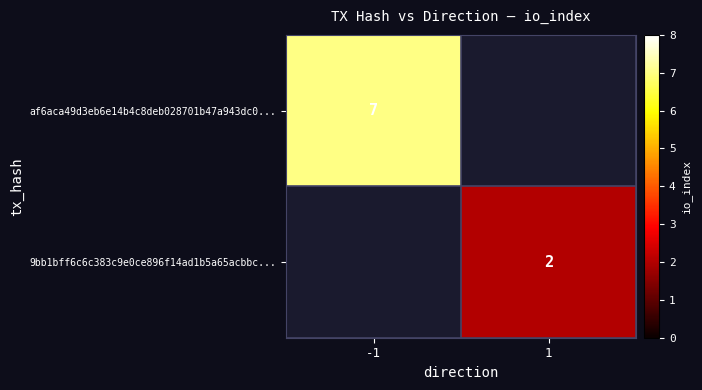

Is the value of 9bb1bff6c6c383c9e0ce896f14ad1b5a65acbbc... at 1 greater than the value of af6aca49d3eb6e14b4c8deb028701b47a943dc0... at -1?

No